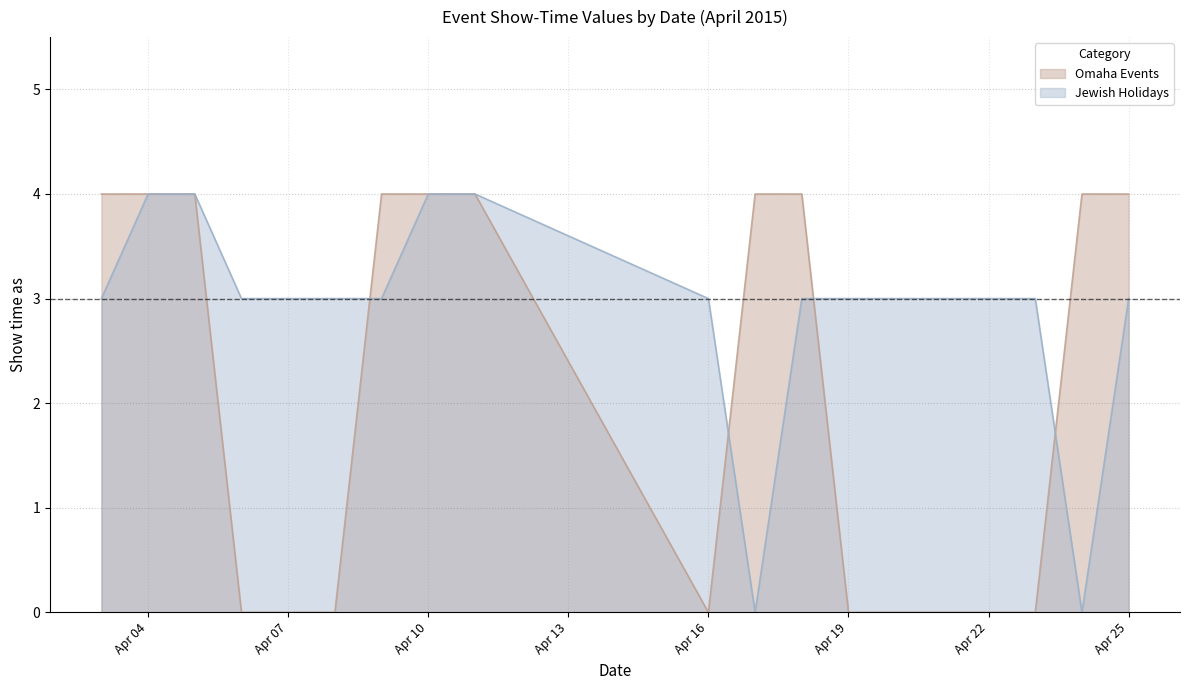

How many values in the Jewish Holidays series are below 3?

2